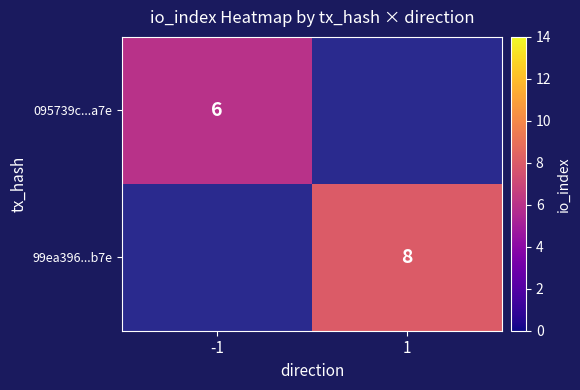

True or false: 095739c...a7e has a value of 6 at -1.

True